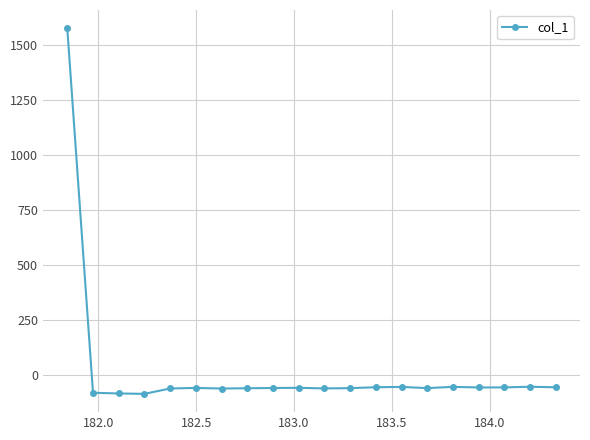

What is the greatest value displayed?

1574.5